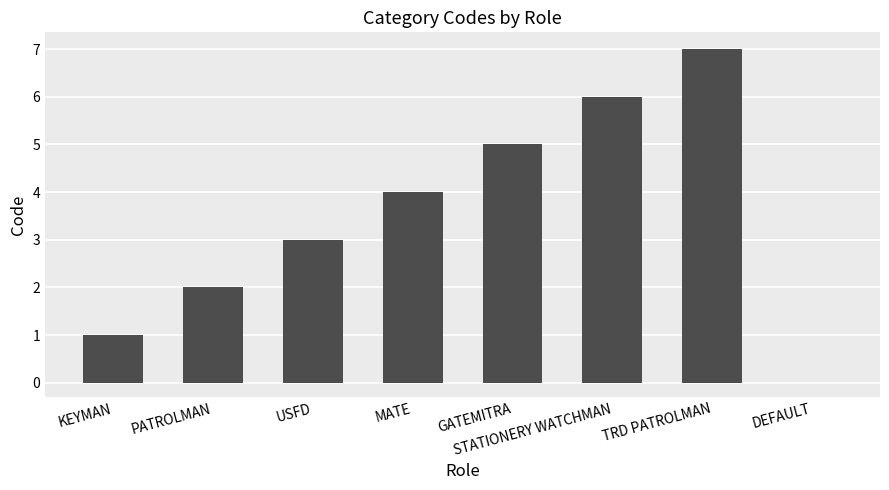

True or false: the data shows 0 at DEFAULT.

True